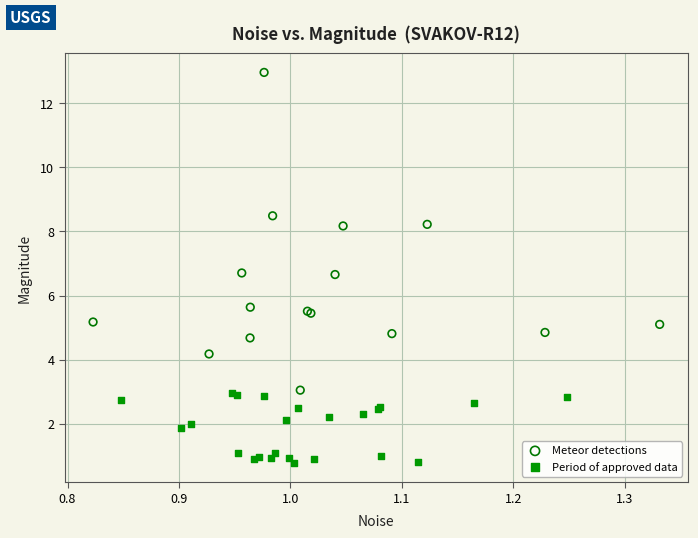

Which series contains the highest Y value?

Meteor detections